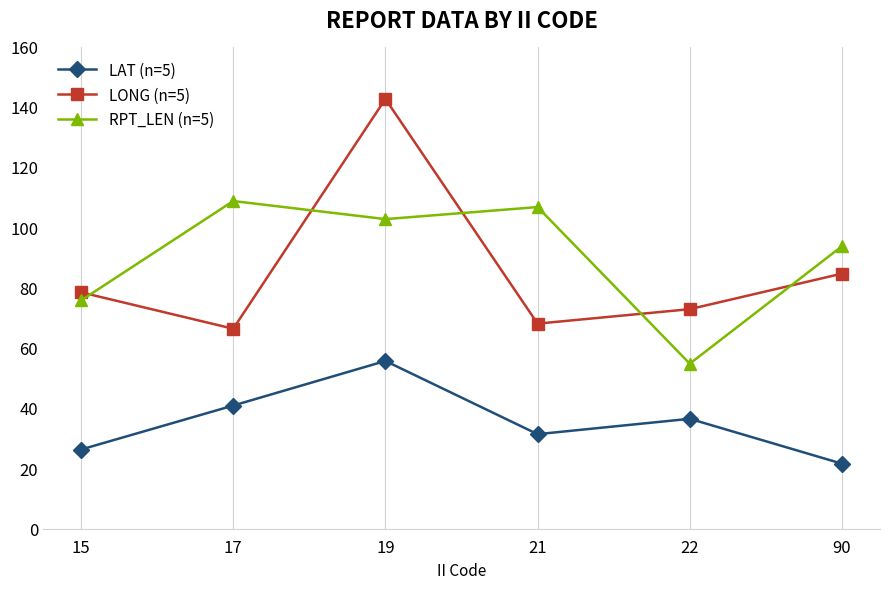

List the labels in order of RPT_LEN (n=5) value, smallest first.

22, 15, 90, 19, 21, 17